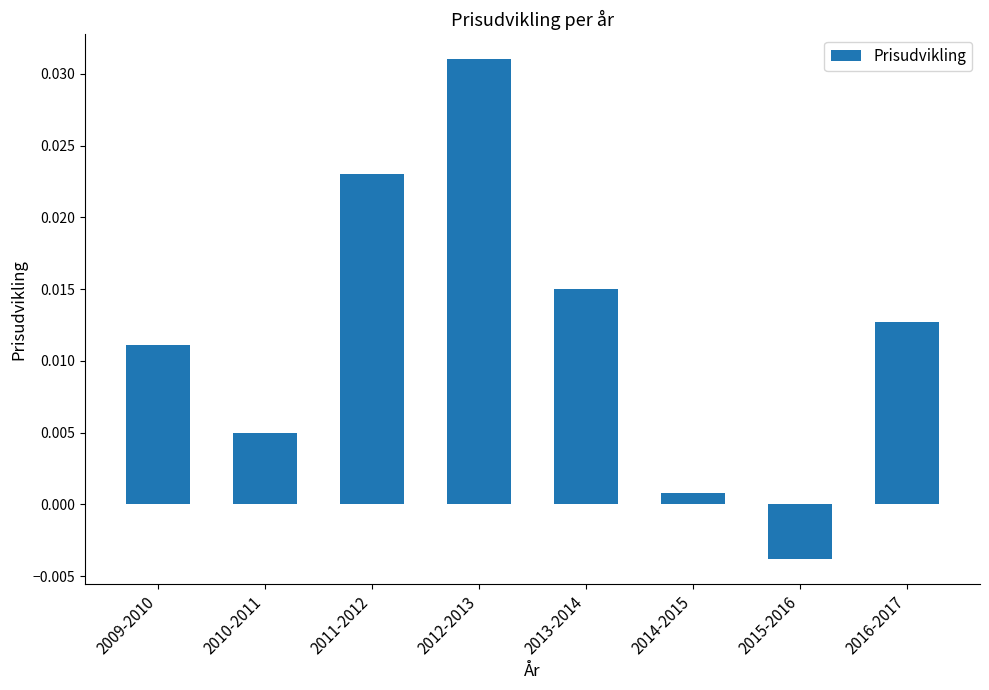

Which has a higher value, 2011-2012 or 2010-2011?

2011-2012